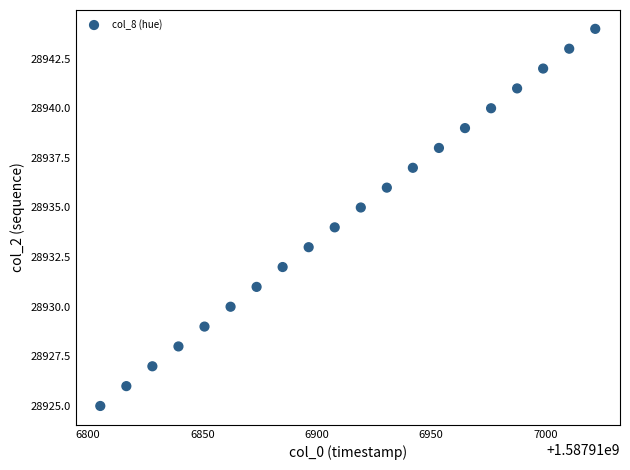

What is the range of Y values (max minus min)?

19